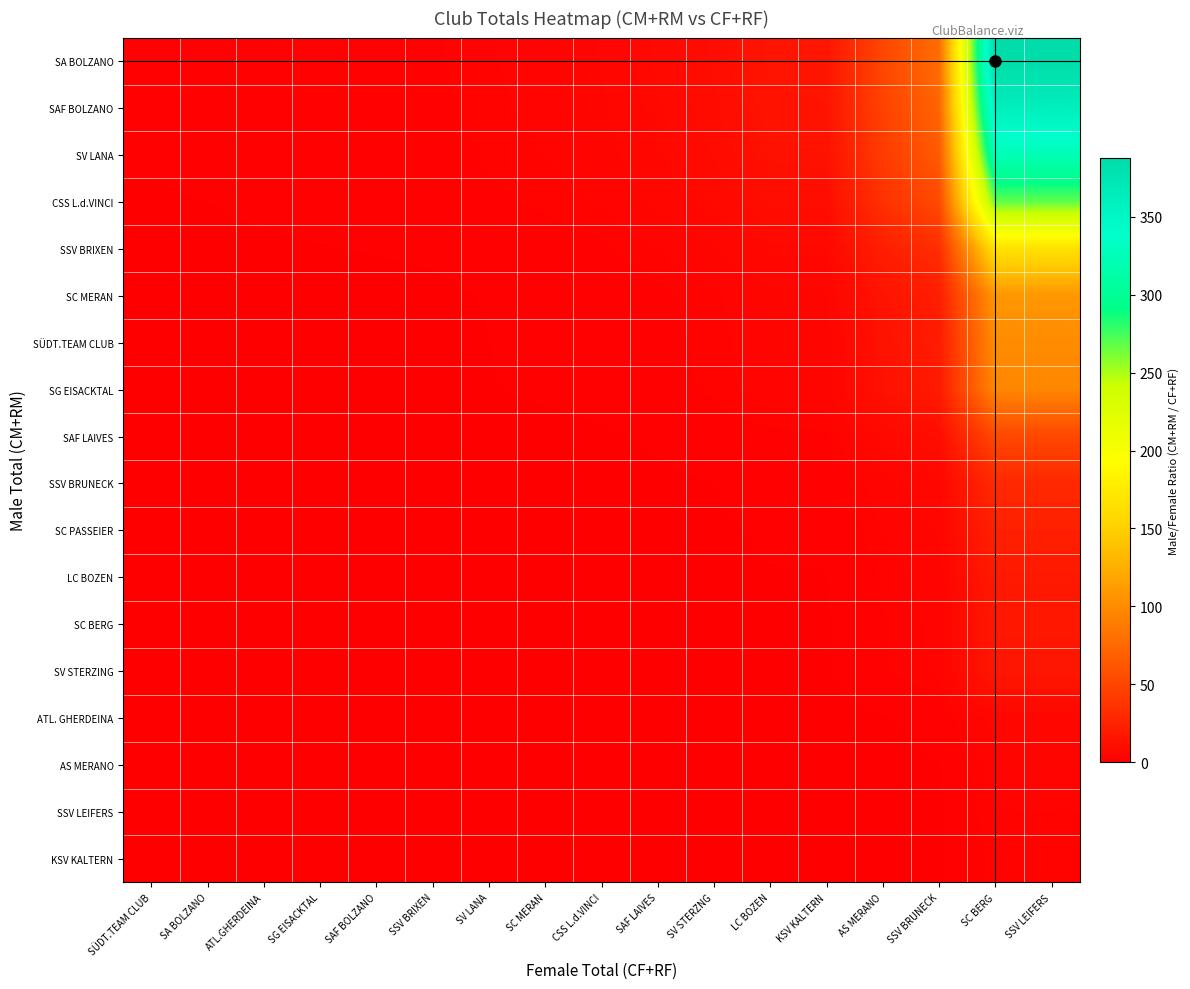

At which category is the sum across all series the highest?

SC BERG